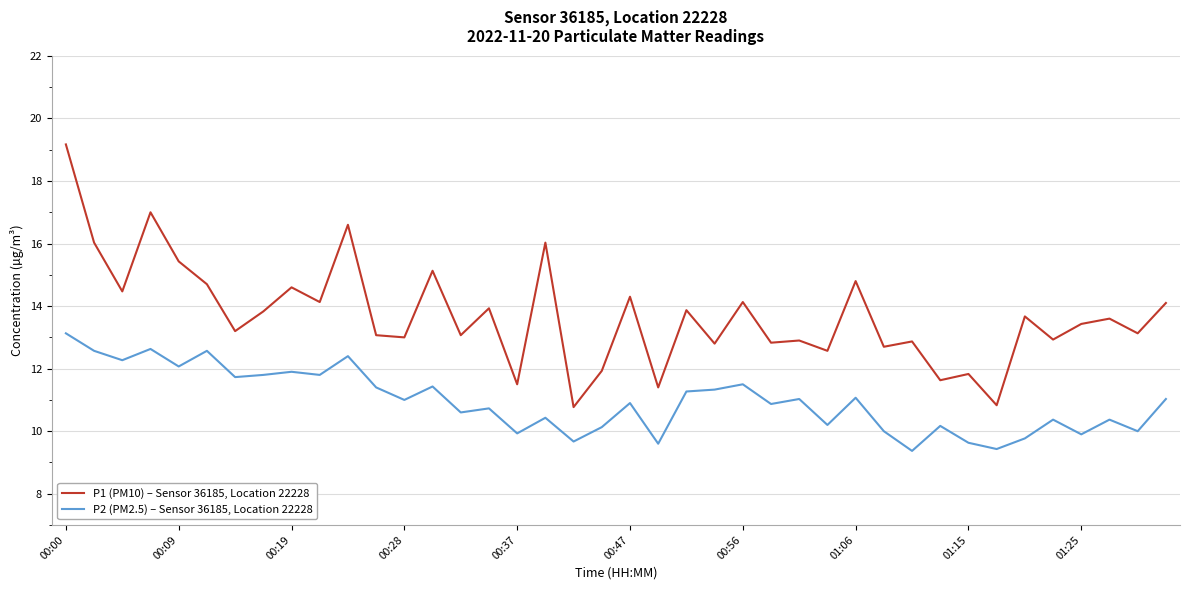

True or false: P1 (PM10) – Sensor 36185, Location 22228 and P2 (PM2.5) – Sensor 36185, Location 22228 intersect in this chart.

False